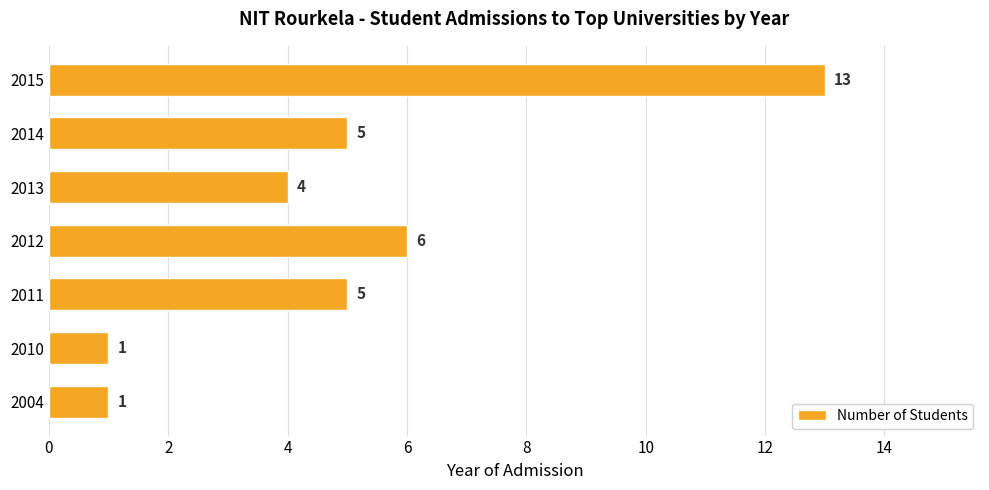

What is the change in value from 2014 to 2015?

+8